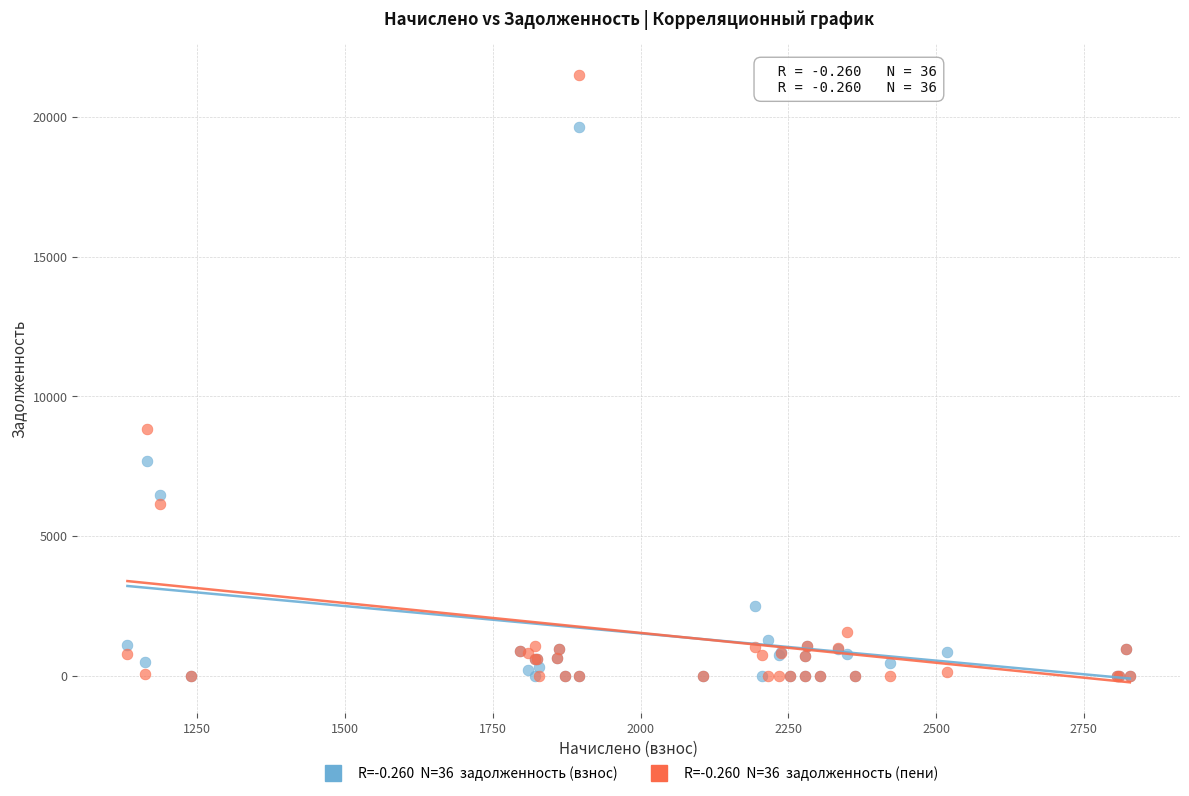

Across all series, what Y value is closest to 10757?

8835.6